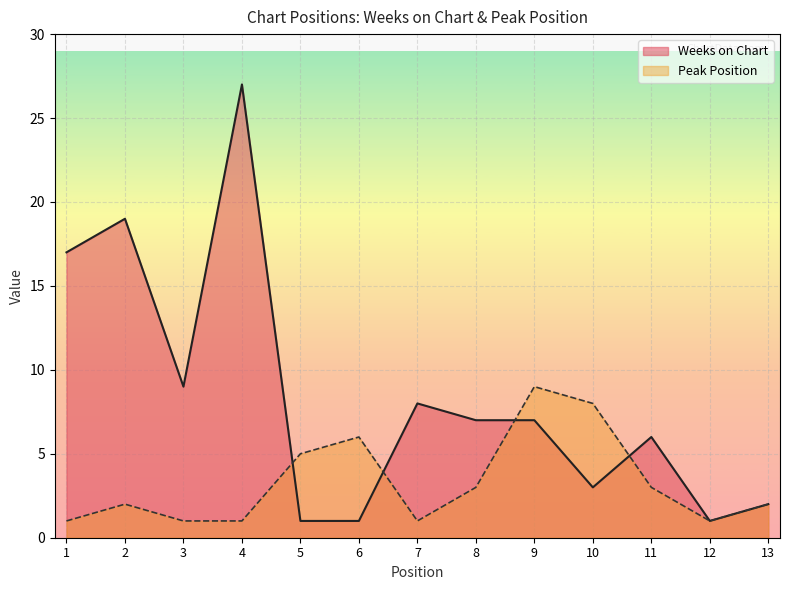

At which label is Weeks on Chart closest to 14?

1